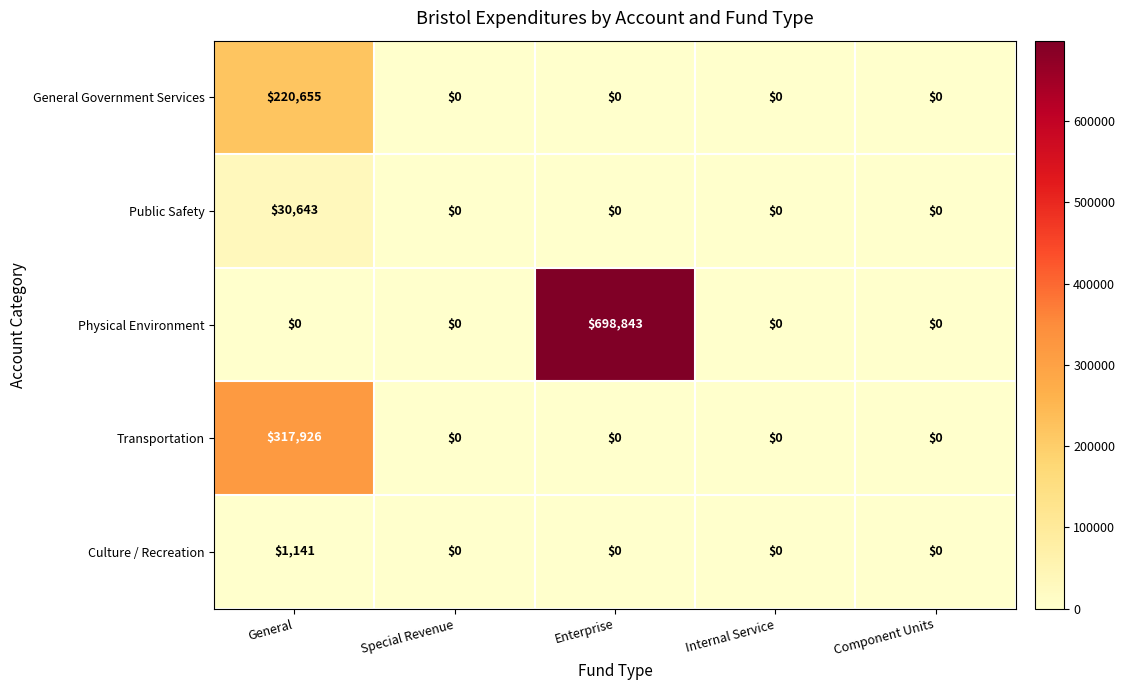

Reading left to right, transcribe all the data shown in this chart.

General Government Services: General=220655	Special Revenue=0	Enterprise=0	Internal Service=0	Component Units=0
Public Safety: General=30643	Special Revenue=0	Enterprise=0	Internal Service=0	Component Units=0
Physical Environment: General=0	Special Revenue=0	Enterprise=698843	Internal Service=0	Component Units=0
Transportation: General=317926	Special Revenue=0	Enterprise=0	Internal Service=0	Component Units=0
Culture / Recreation: General=1141	Special Revenue=0	Enterprise=0	Internal Service=0	Component Units=0